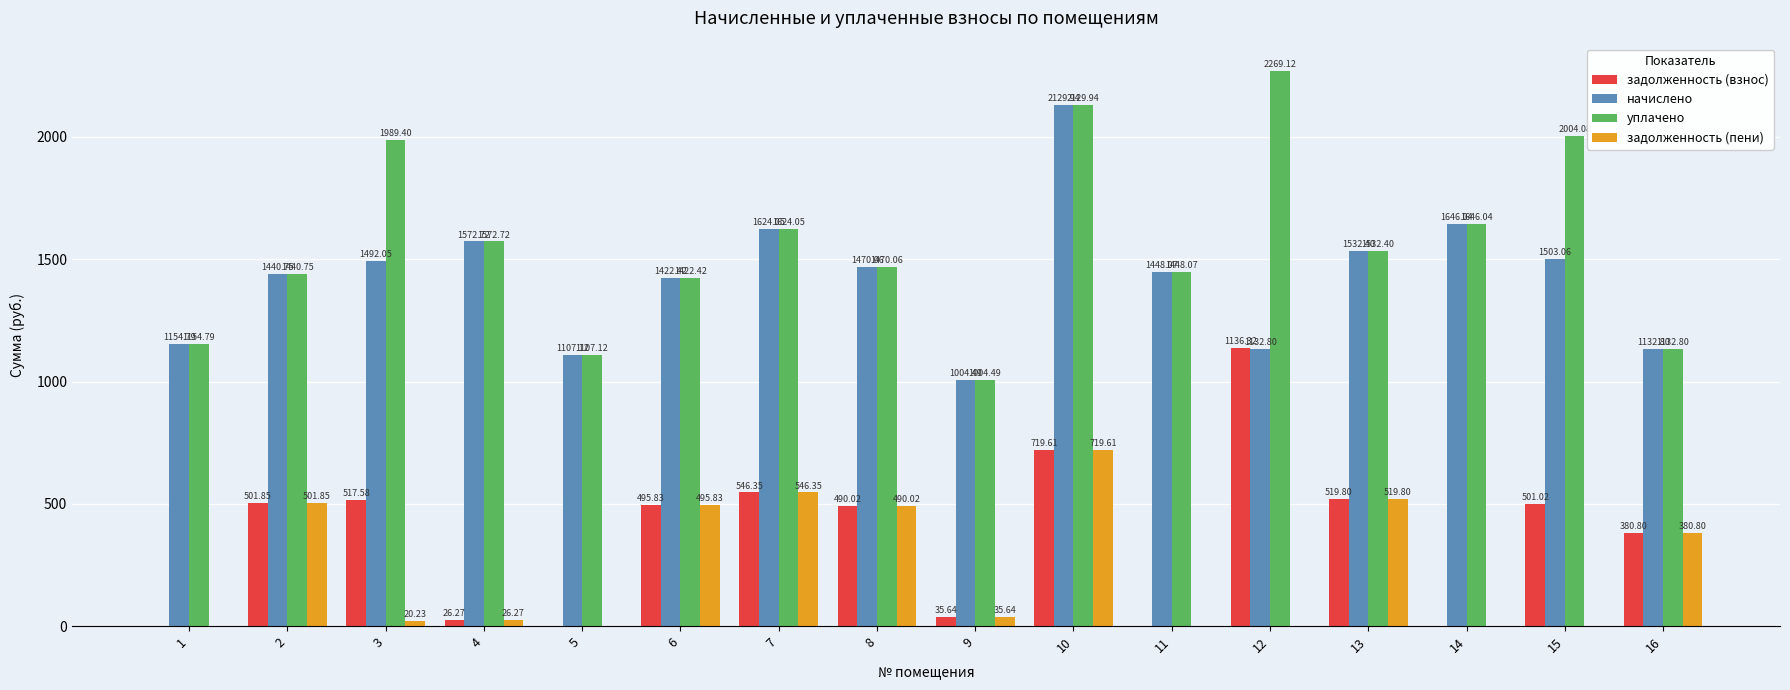

Which series changed the most between 10 and 15?

задолженность (пени)